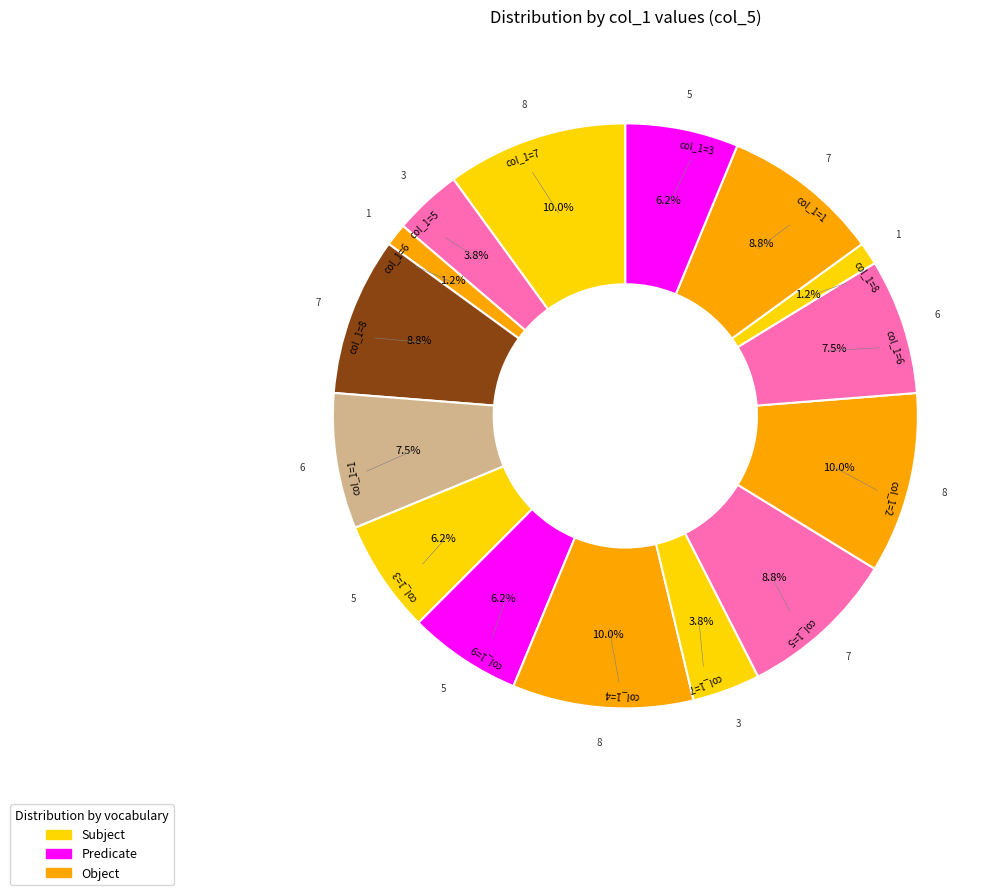

What is the largest slice in the pie chart?

7